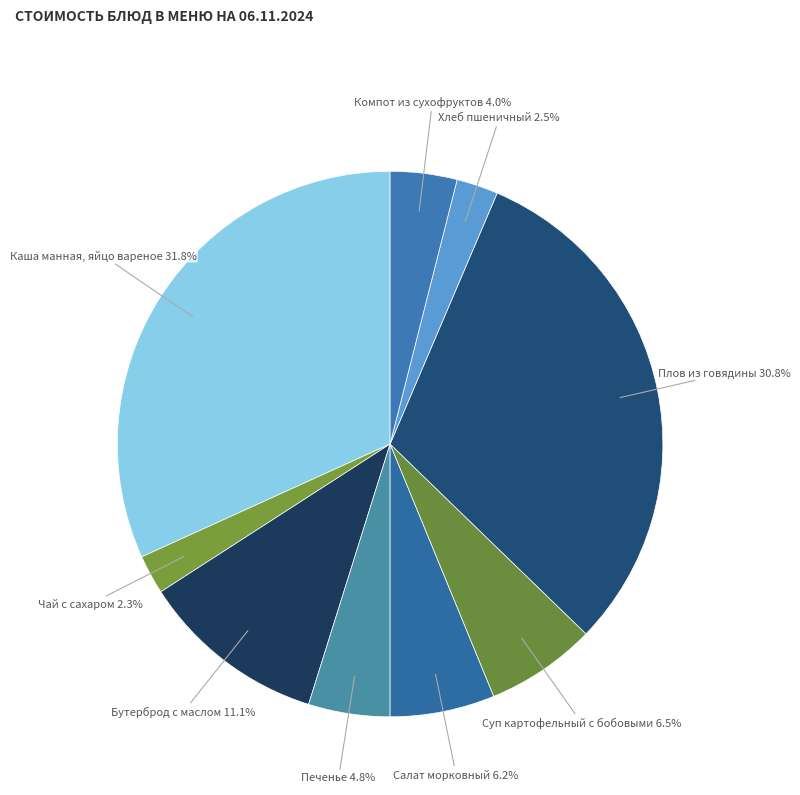

Rank the categories by value from highest to lowest.

Каша манная, яйцо вареное, Плов из говядины, Бутерброд с маслом, Суп картофельный с бобовыми, Салат морковный, Печенье, Компот из сухофруктов, Хлеб пшеничный, Чай с сахаром